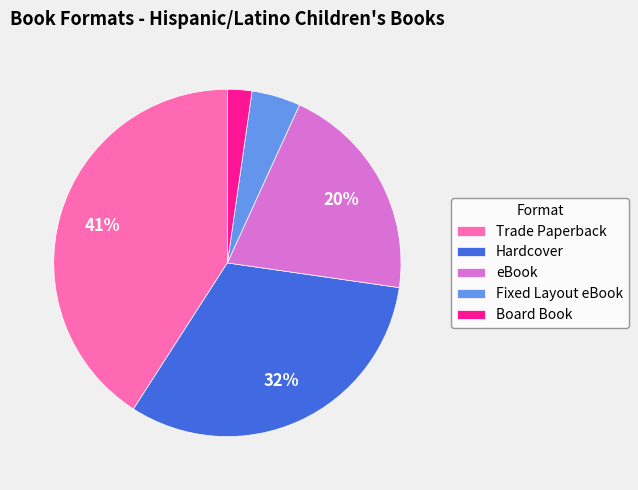

Does Hardcover represent more than half of the total?

No